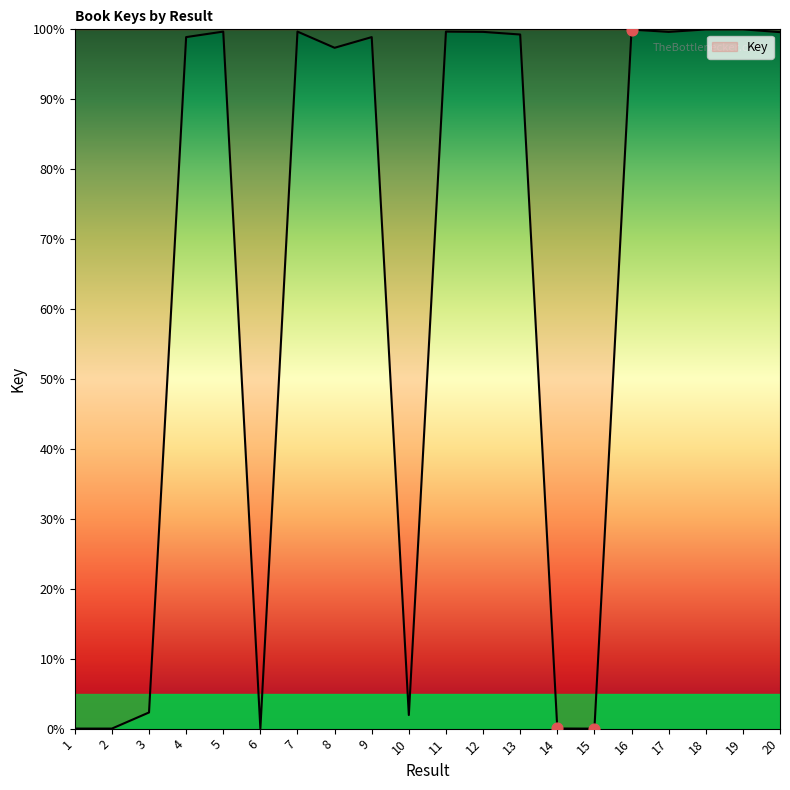

Which has a higher value, 16 or 1?

16